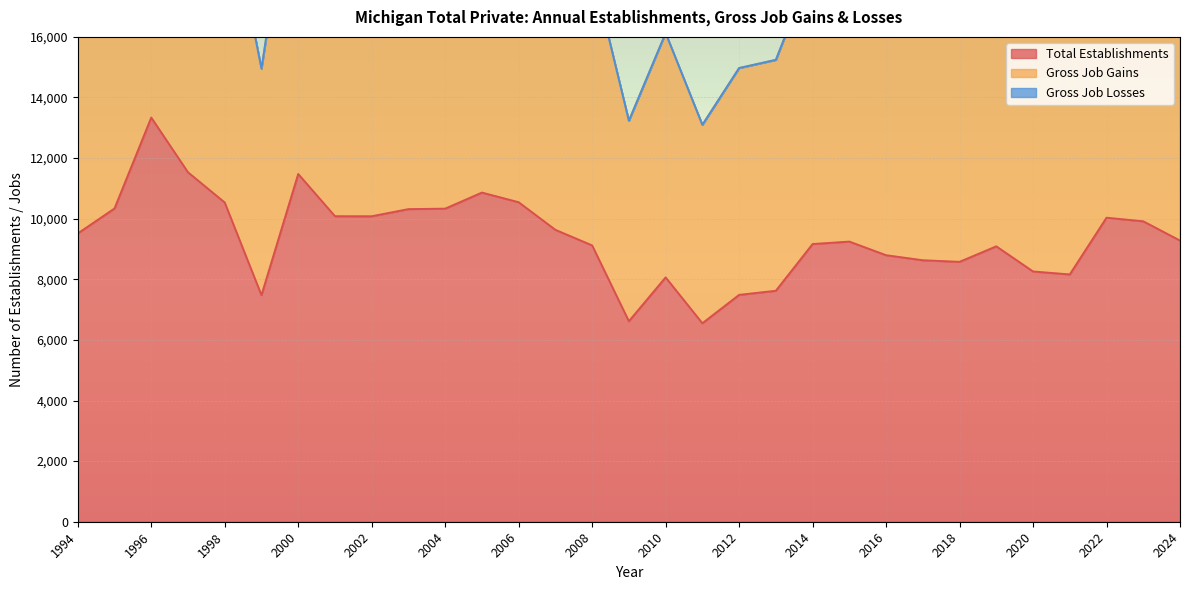

True or false: Total Establishments and Gross Job Gains intersect in this chart.

False